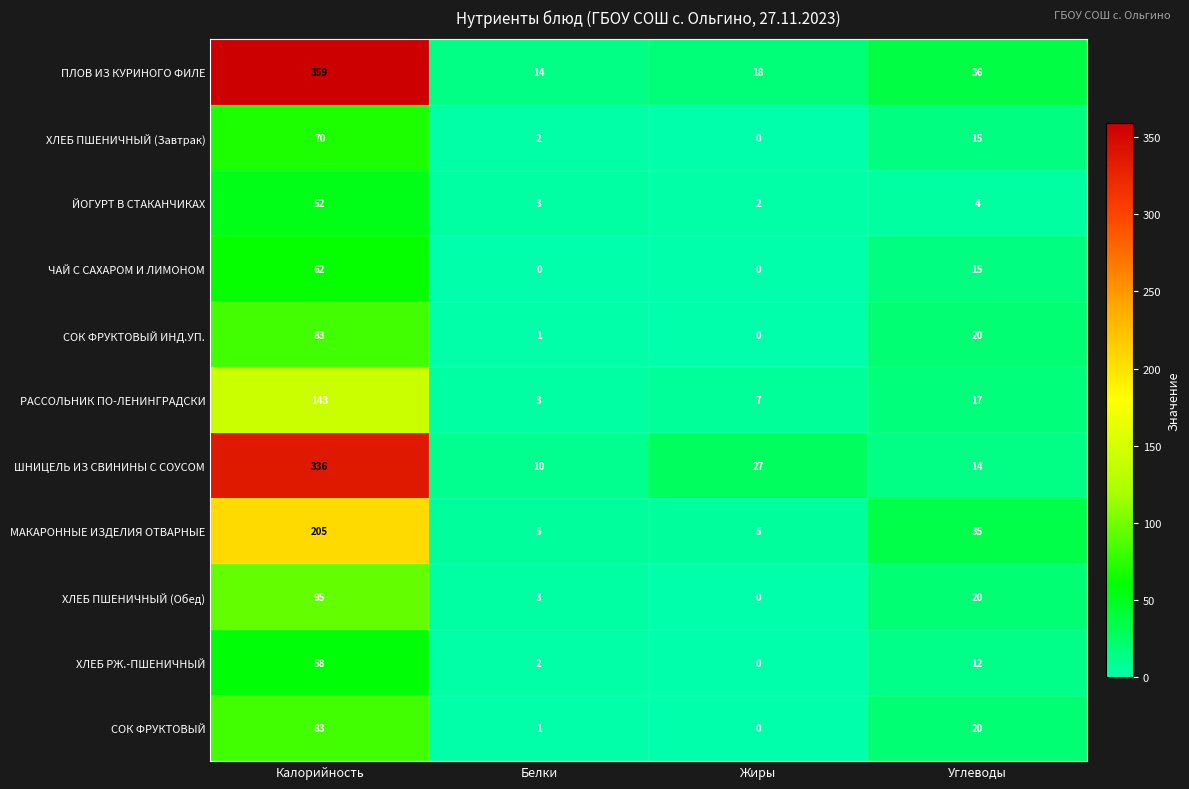

Where does the СОК ФРУКТОВЫЙ ИНД.УП. series first go above 20?

Калорийность